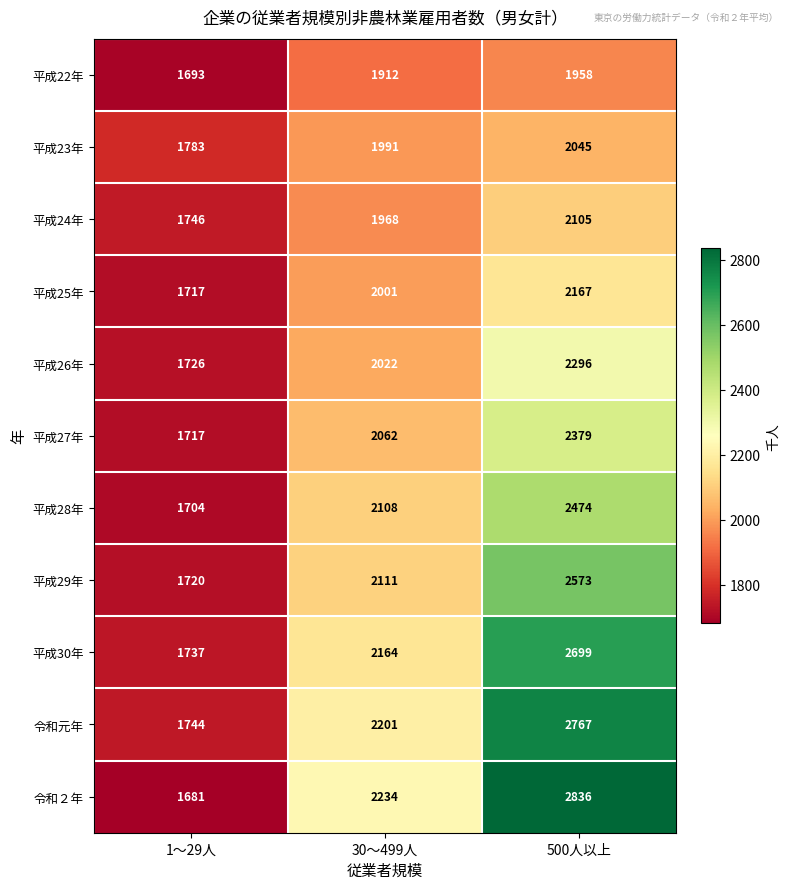

The 平成24年 series shows 1968 at 30〜499人. True or false?

True